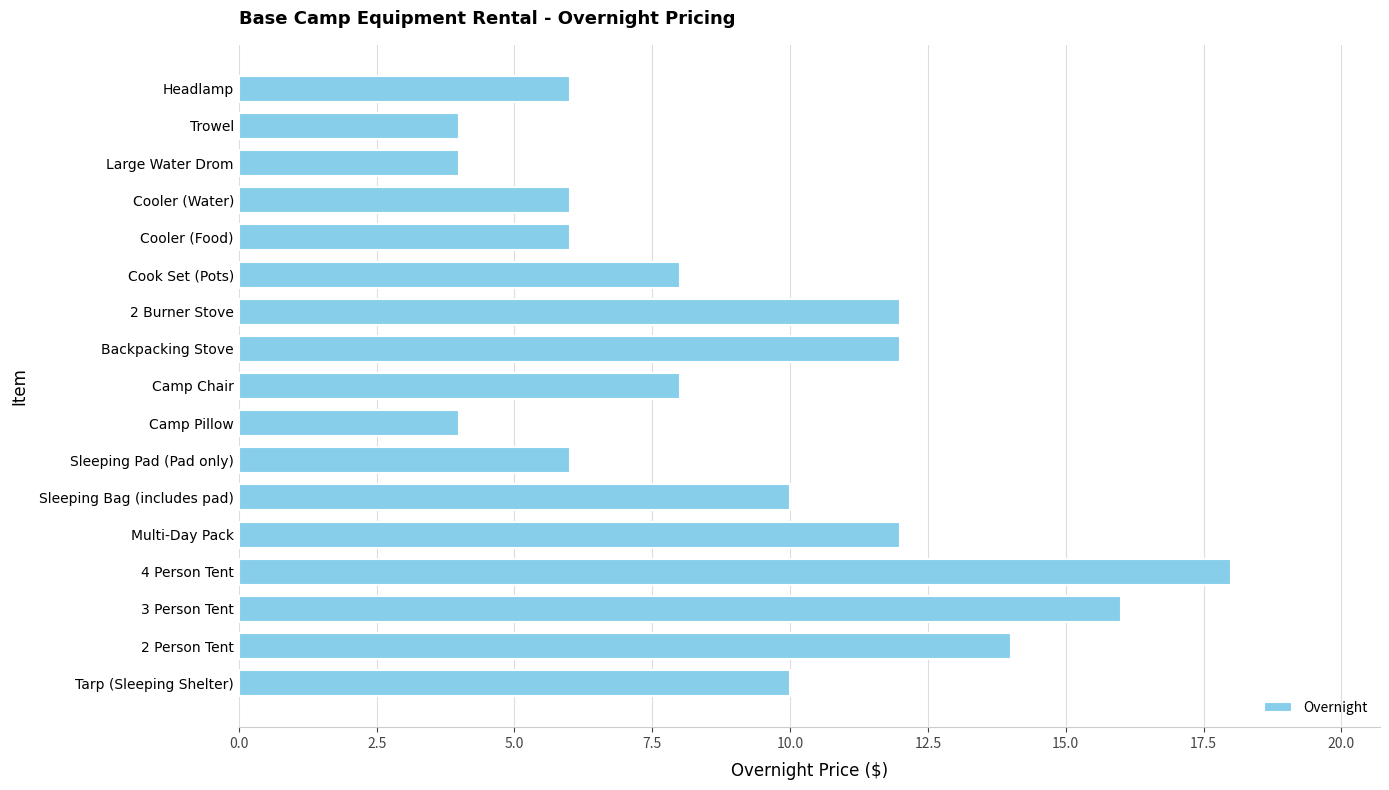

What is the difference between the maximum and minimum values?

14